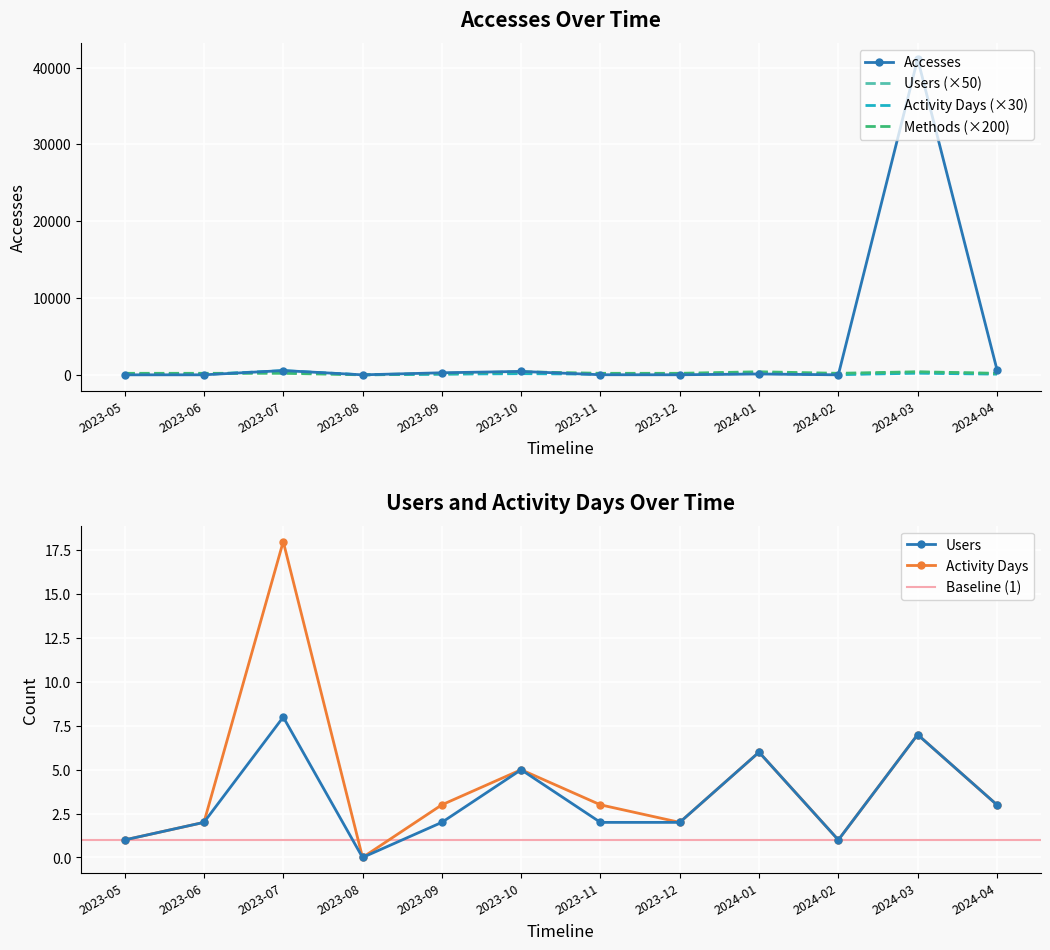

True or false: Accesses has a value of 4 at 2023-12.

False